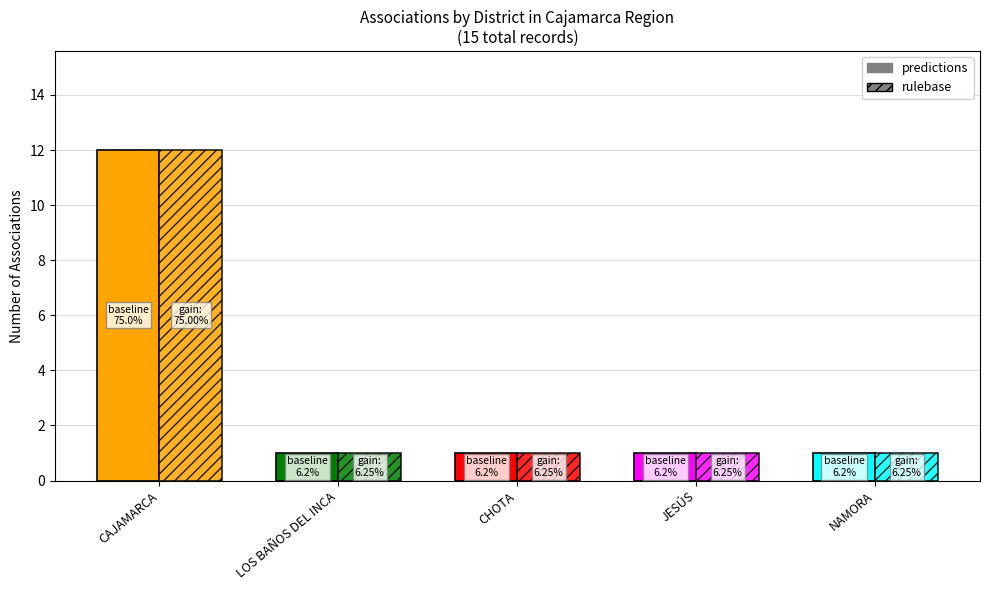

Which series has the largest total across all categories?

predictions